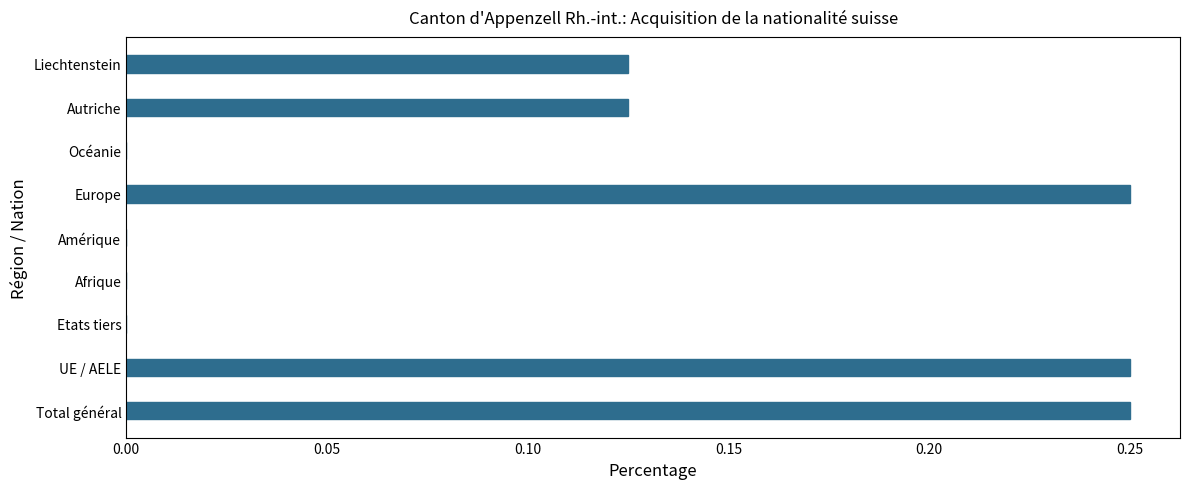

Which has a higher value, Europe or Amérique?

Europe